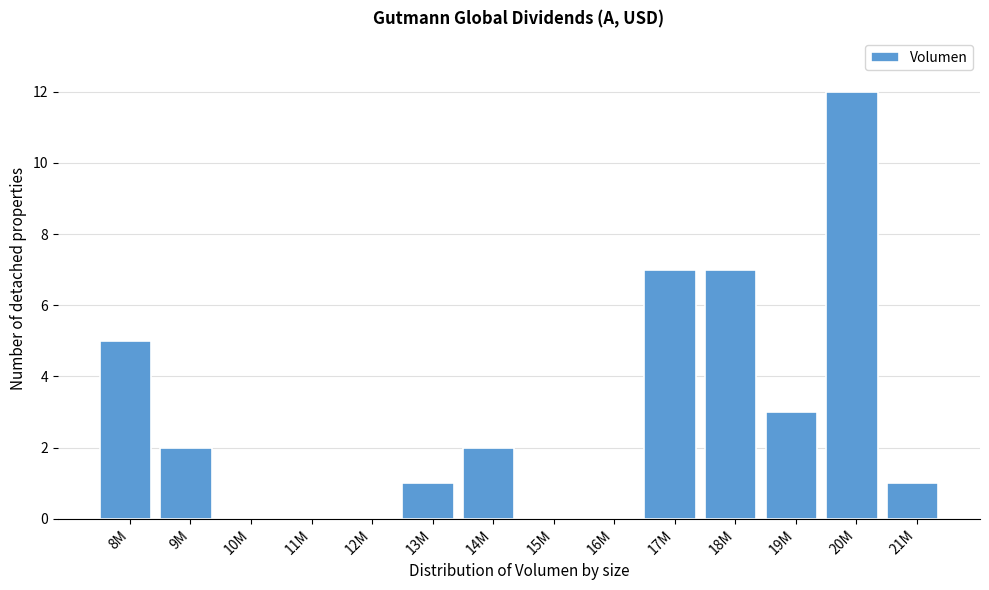

Reading left to right, extract all data points from this chart.

8M=5	9M=2	10M=0	11M=0	12M=0	13M=1	14M=2	15M=0	16M=0	17M=7	18M=7	19M=3	20M=12	21M=1